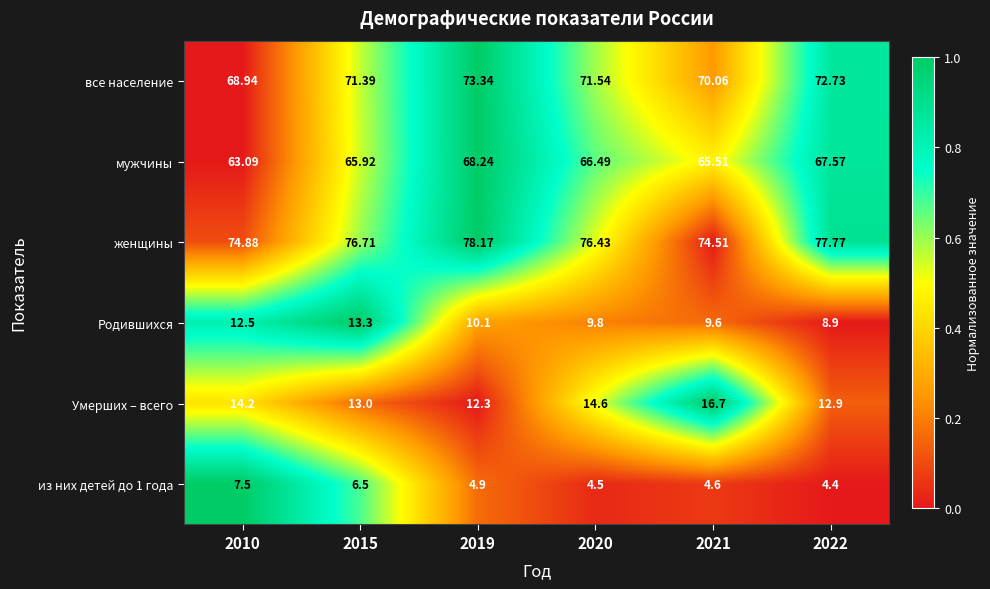

Which series has the widest spread of values?

мужчины